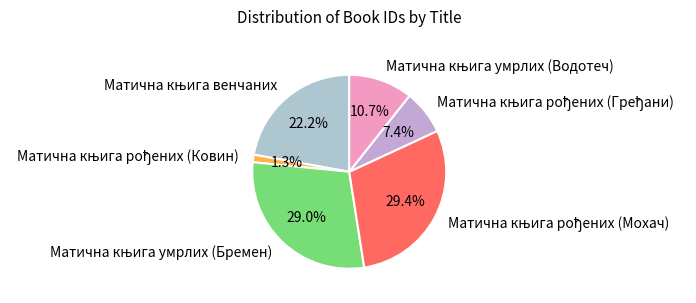

Is there any slice that represents more than half of the pie?

No